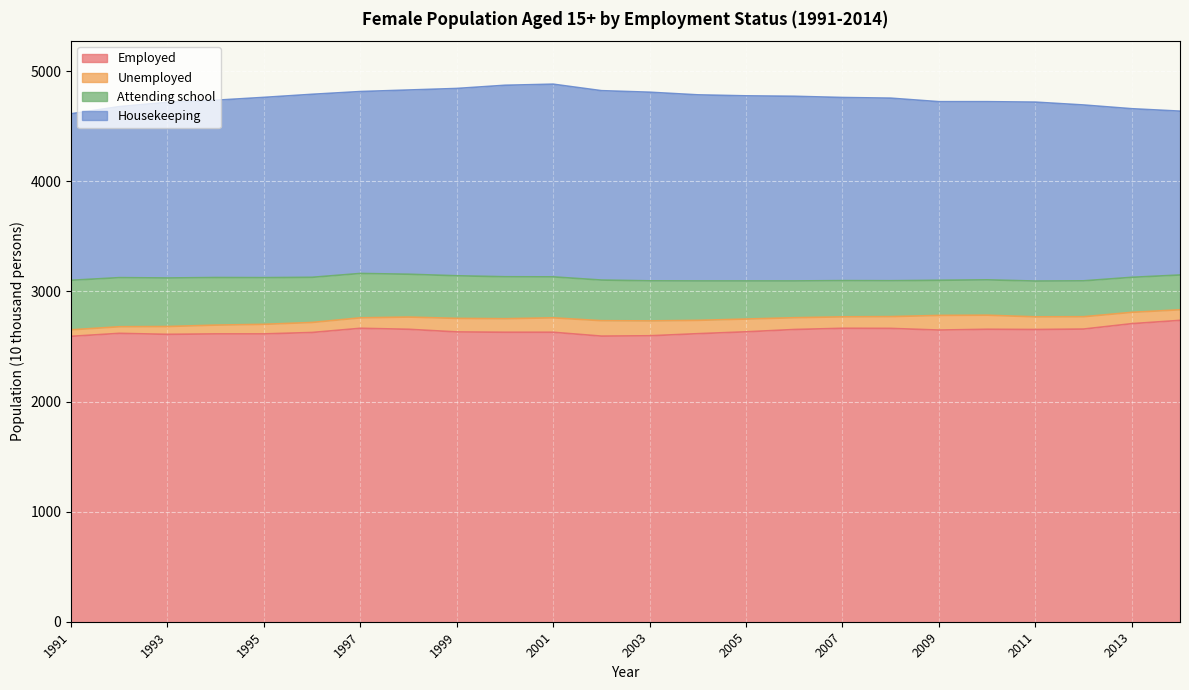

How many lines are shown in the chart?

4